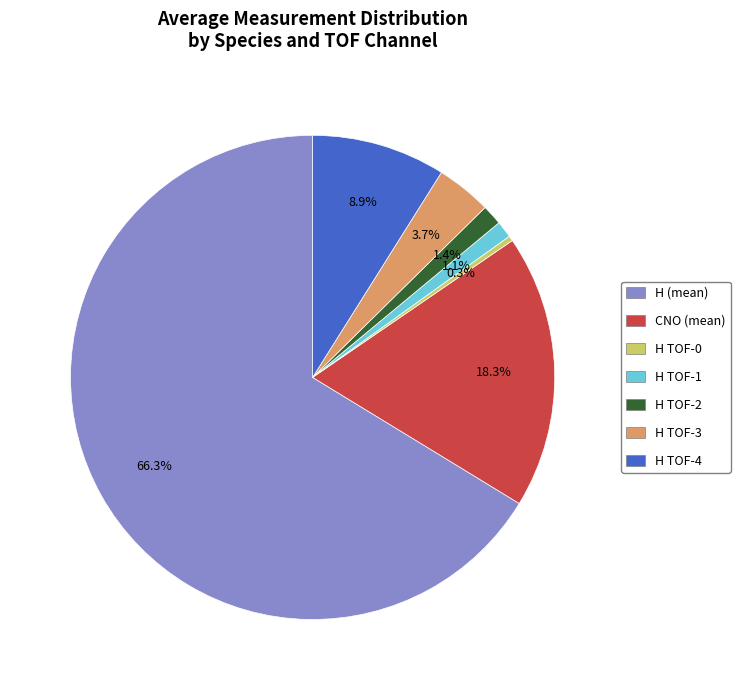

Is there a majority slice in this chart?

Yes